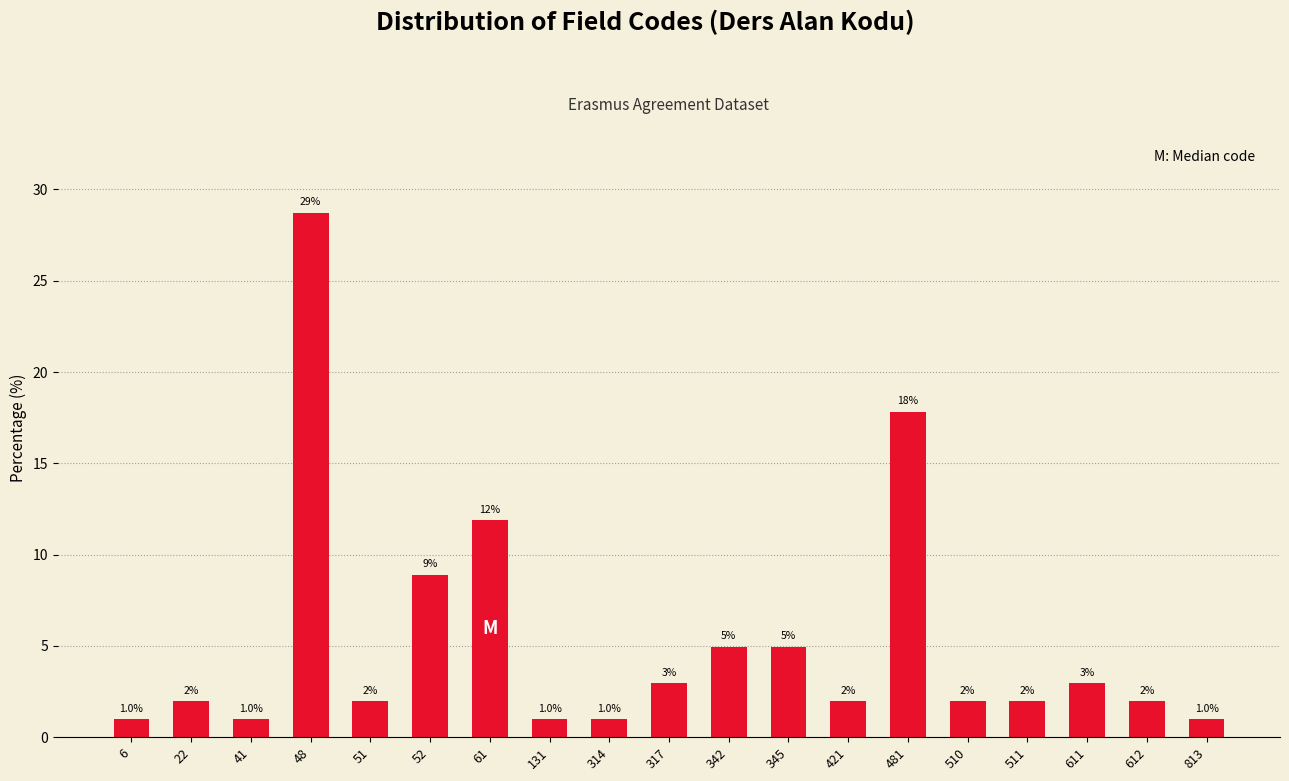

Reading left to right, transcribe all the data shown in this chart.

6=1.0	22=2.0	41=1.0	48=28.7	51=2.0	52=8.9	61=11.9	131=1.0	314=1.0	317=3.0	342=5.0	345=5.0	421=2.0	481=17.8	510=2.0	511=2.0	611=3.0	612=2.0	813=1.0